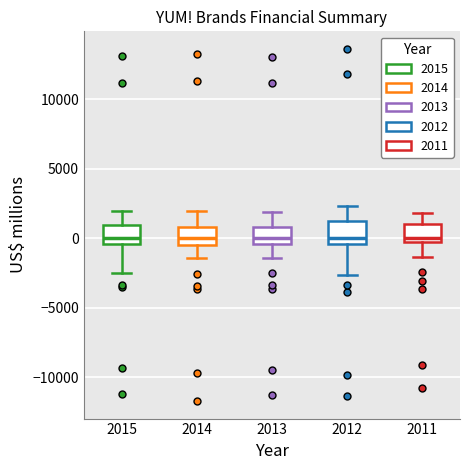

Reading left to right, read every box against the y-axis: the position of its median line, the range the box covers, and the ends of its whiskers. The values are not printed on the chart, so give them approximately, as read against the axis.

2015: median 0, box -500 to 1000, whiskers -2500 to 2000
2014: median 0, box -500 to 1000, whiskers -1500 to 2000
2013: median 0, box -500 to 1000, whiskers -1500 to 2000
2012: median 0, box -500 to 1000, whiskers -2500 to 2500
2011: median 0, box -500 to 1000, whiskers -1500 to 2000